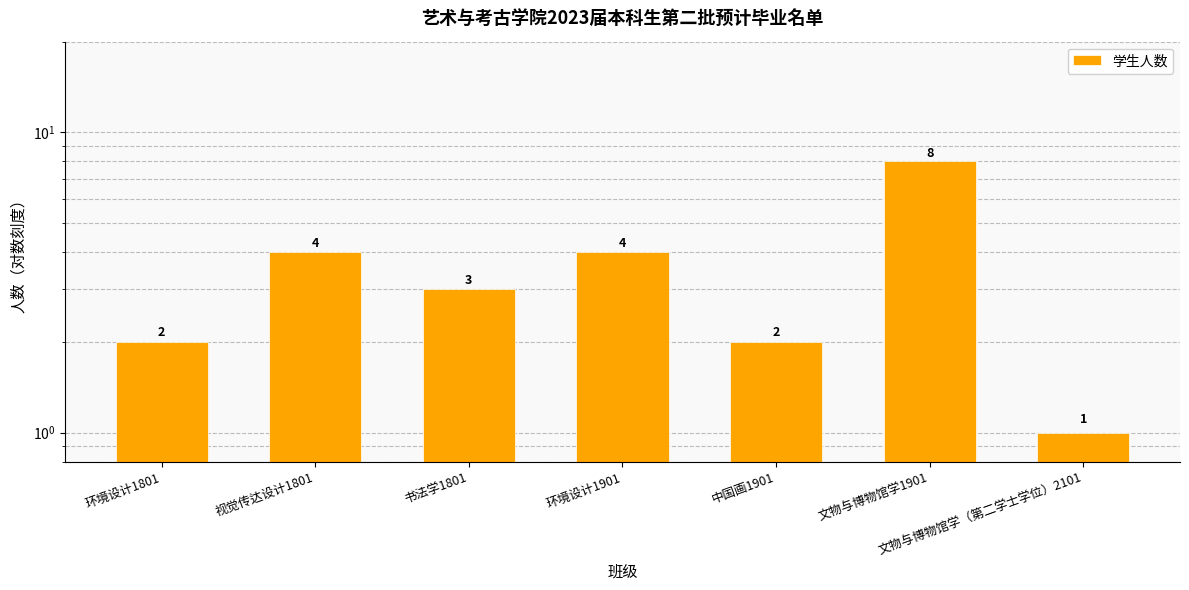

Reading left to right, list all the values displayed in this chart.

环境设计1801=2	视觉传达设计1801=4	书法学1801=3	环境设计1901=4	中国画1901=2	文物与博物馆学1901=8	文物与博物馆学（第二学士学位）2101=1